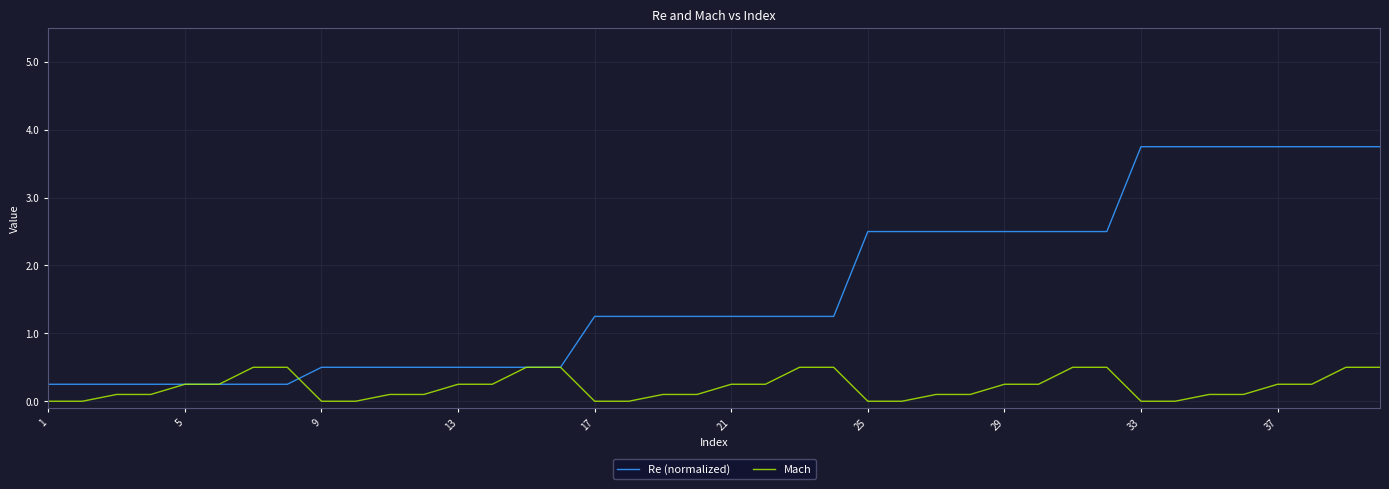

Which series has the largest total across all categories?

Re (normalized)